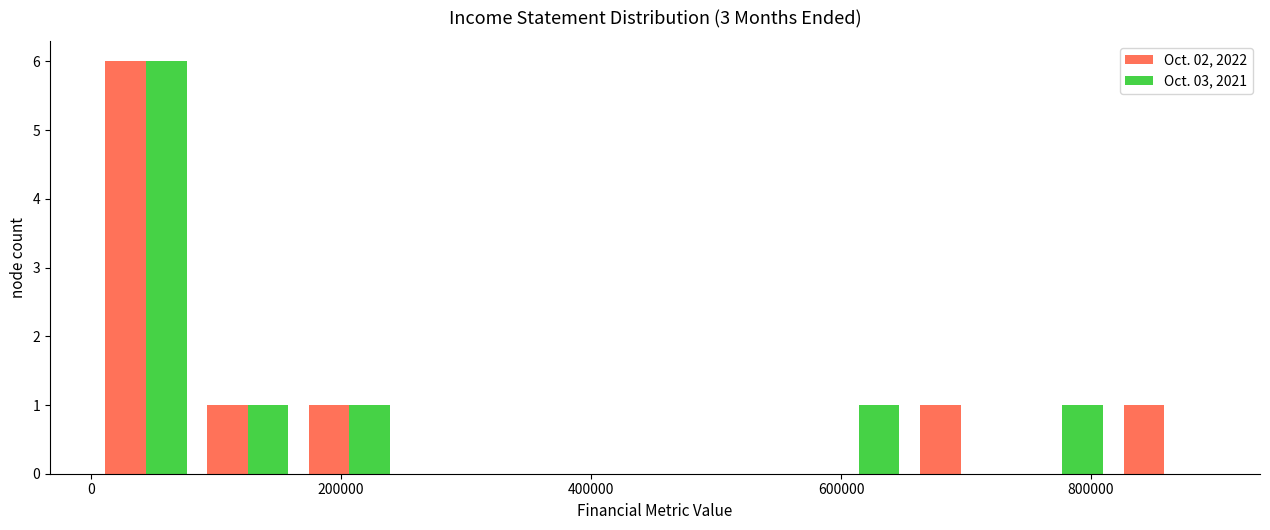

In the Oct. 03, 2021 series, which range on the x-axis has the tallest bar?

0 to 80000